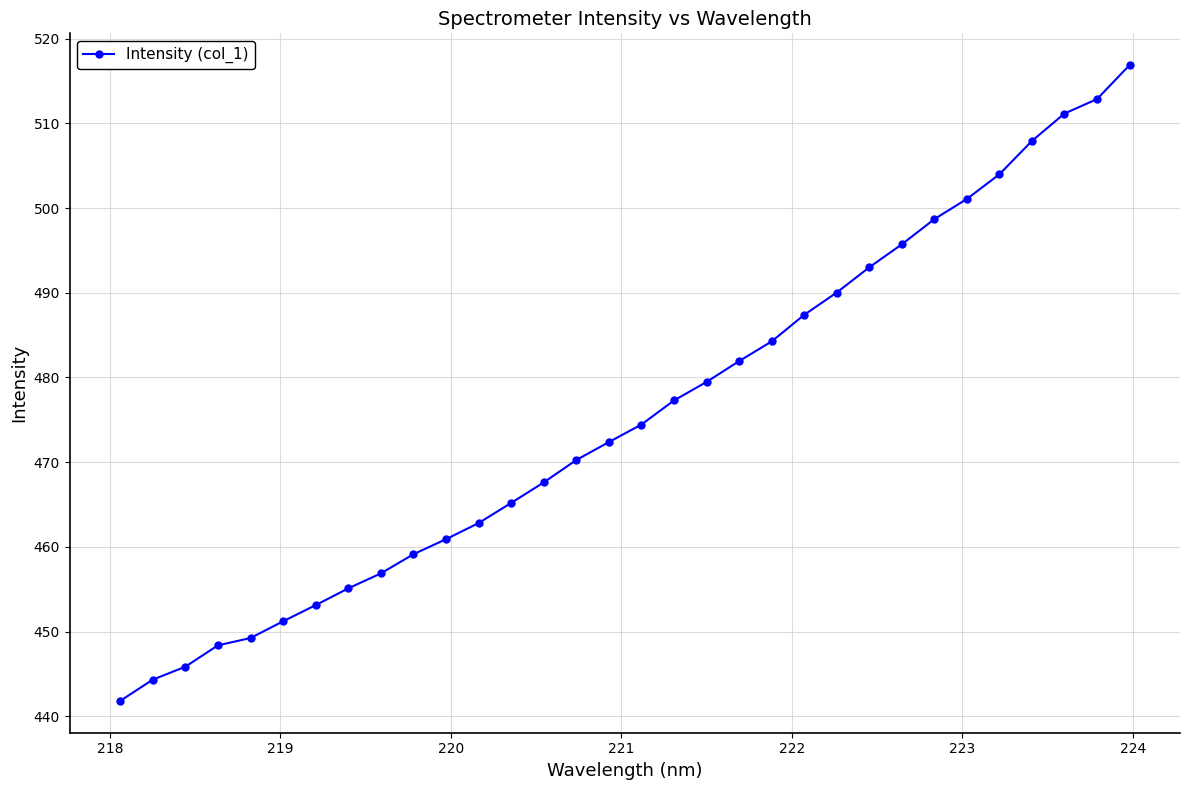

True or false: the data has more than 1 interior local peaks.

False